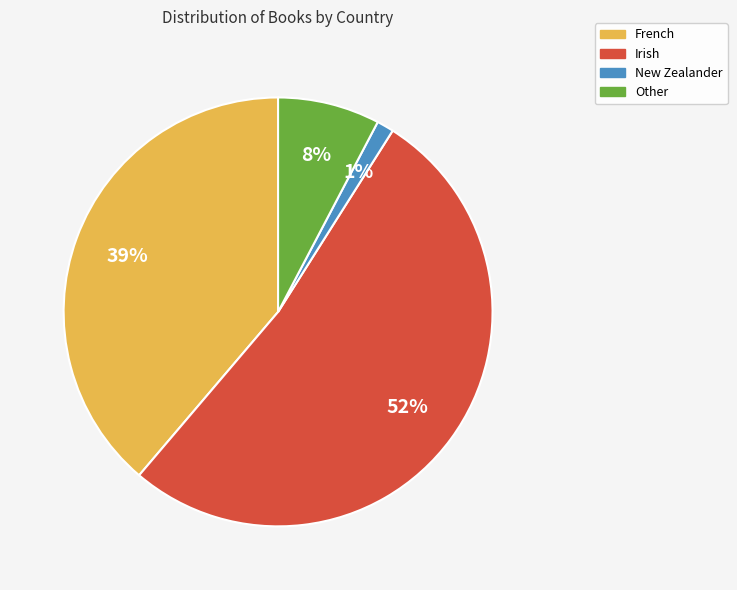

How many slices are in this pie chart?

4